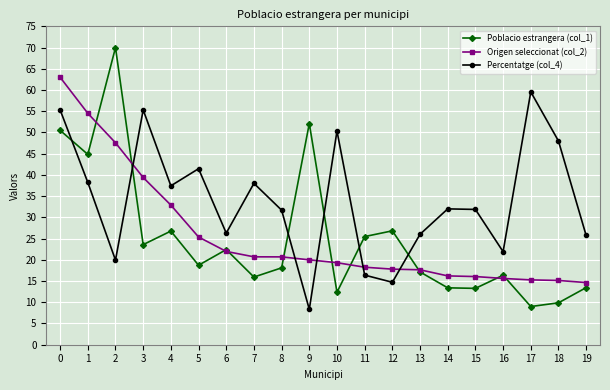

What is the sum of the Origen seleccionat (col_2) values at 12 and 17?

33.1